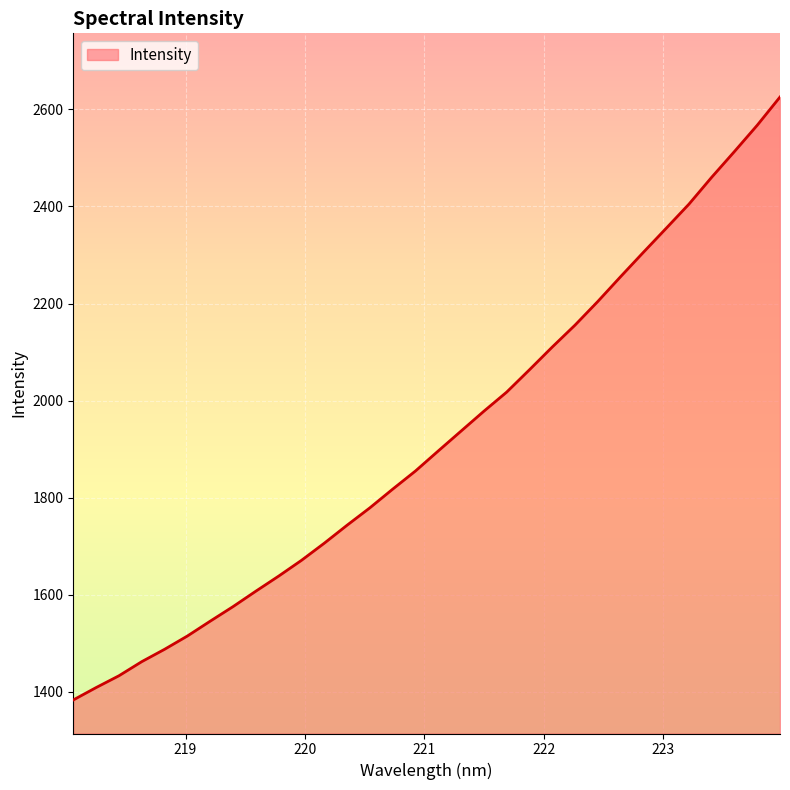

How many values exceed 1896?

16